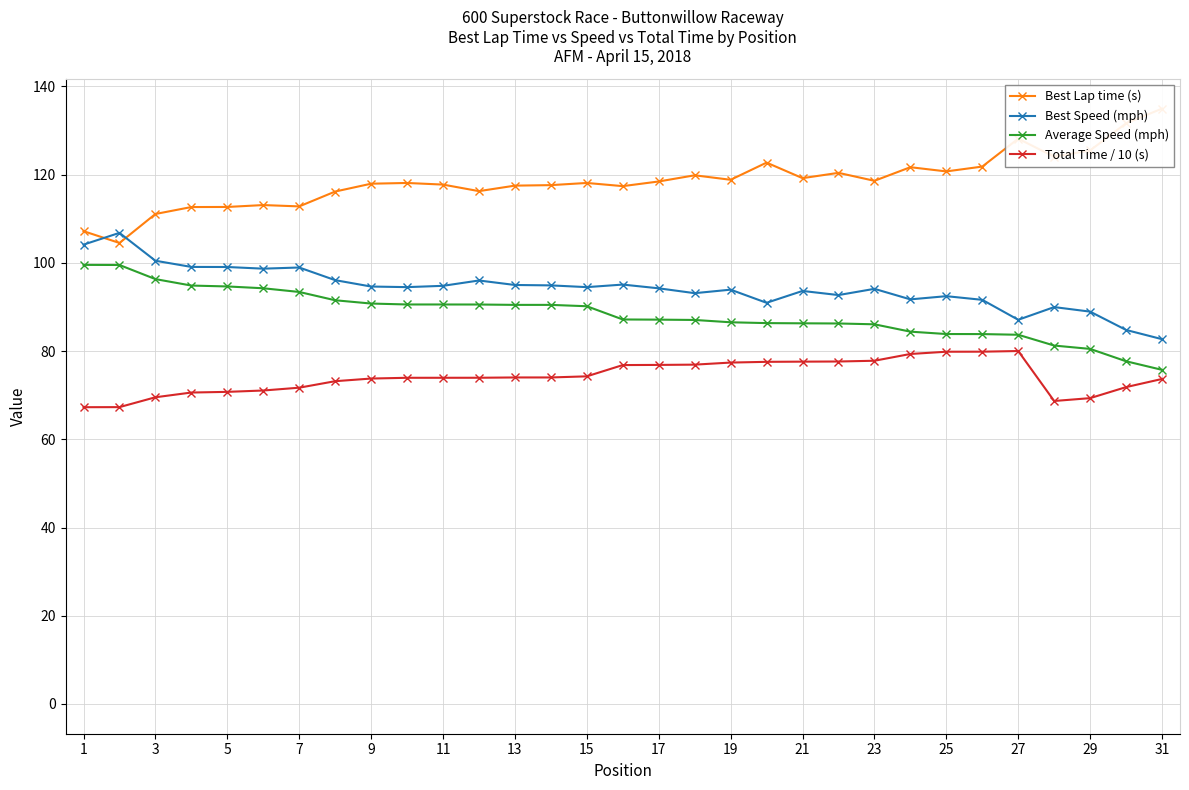

What is the greatest value displayed?

135.0